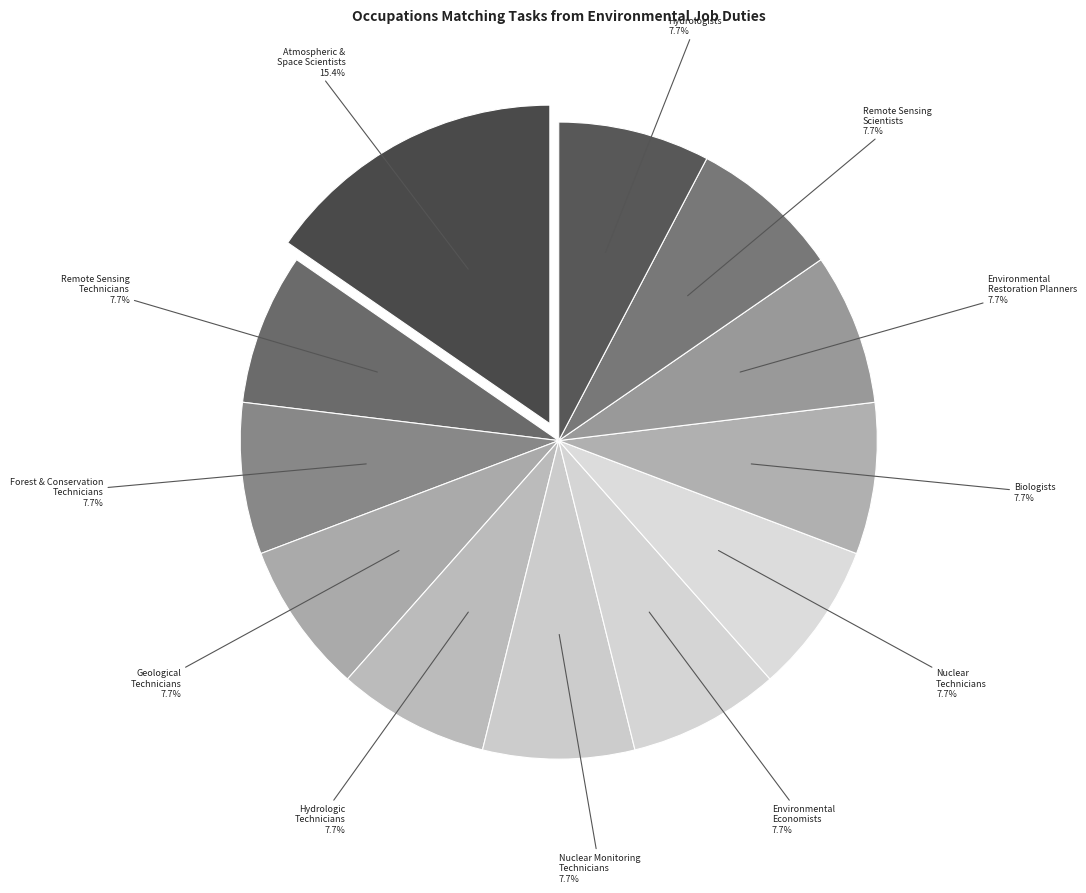

To the nearest percent, what portion does Environmental Economists represent?

8%